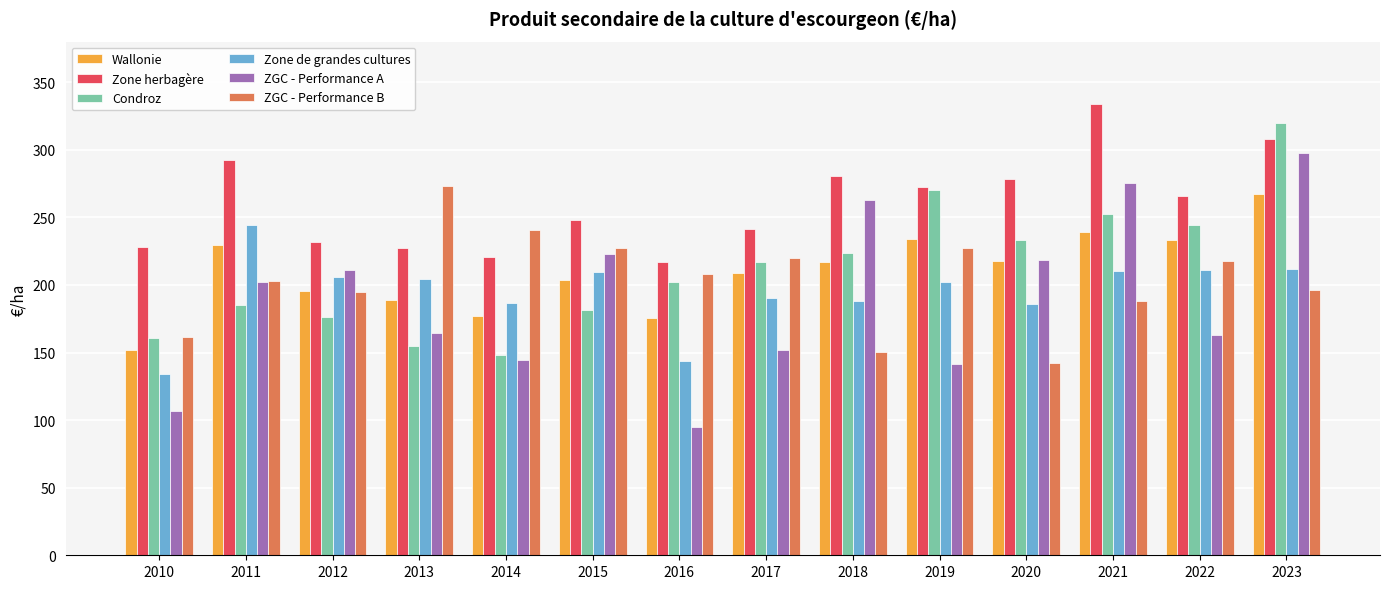

At which label does ZGC - Performance B reach its minimum?

2020